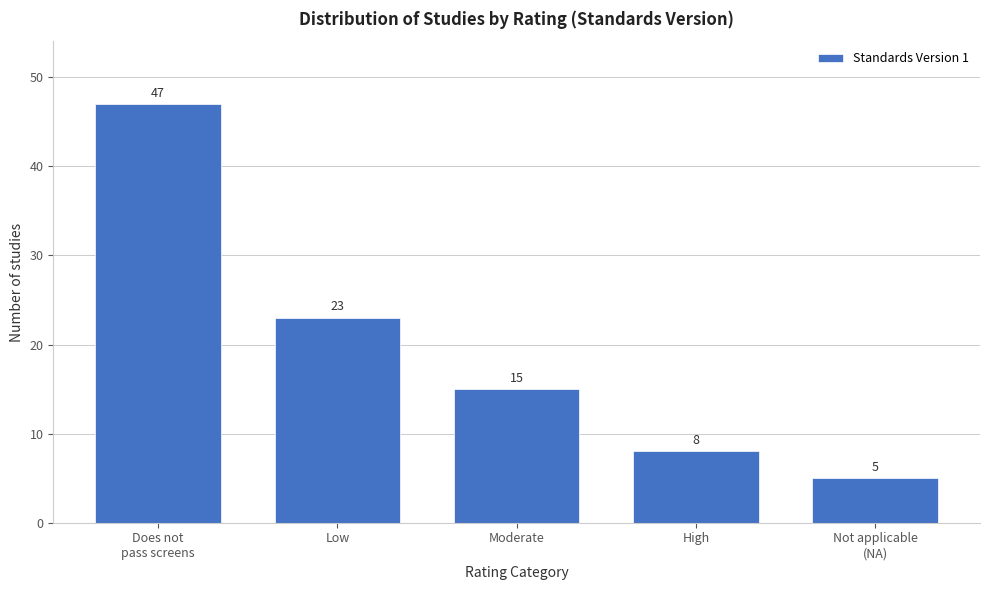

Reading right to left, what are all the values shown in this chart?

5	8	15	23	47